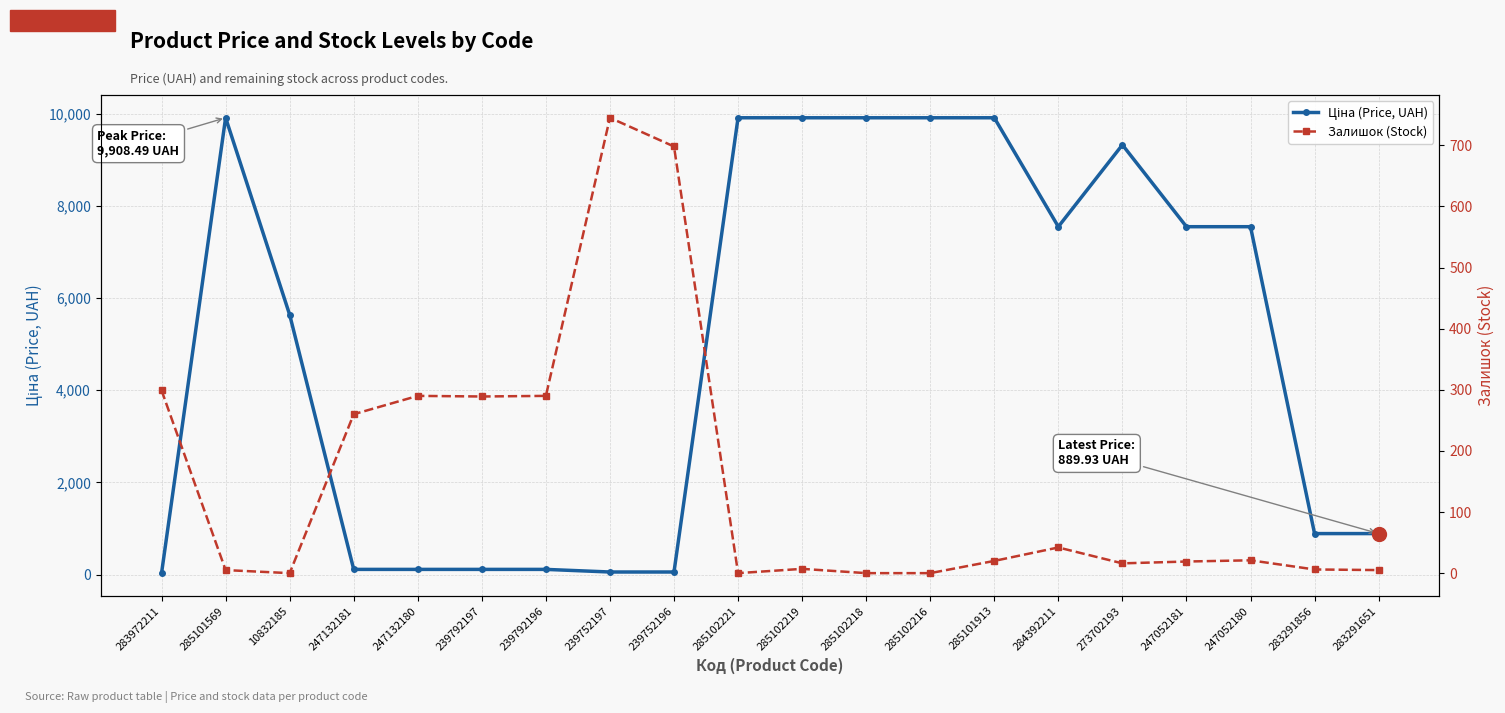

What is the difference between the highest and lowest values at 285101569?

9903.5